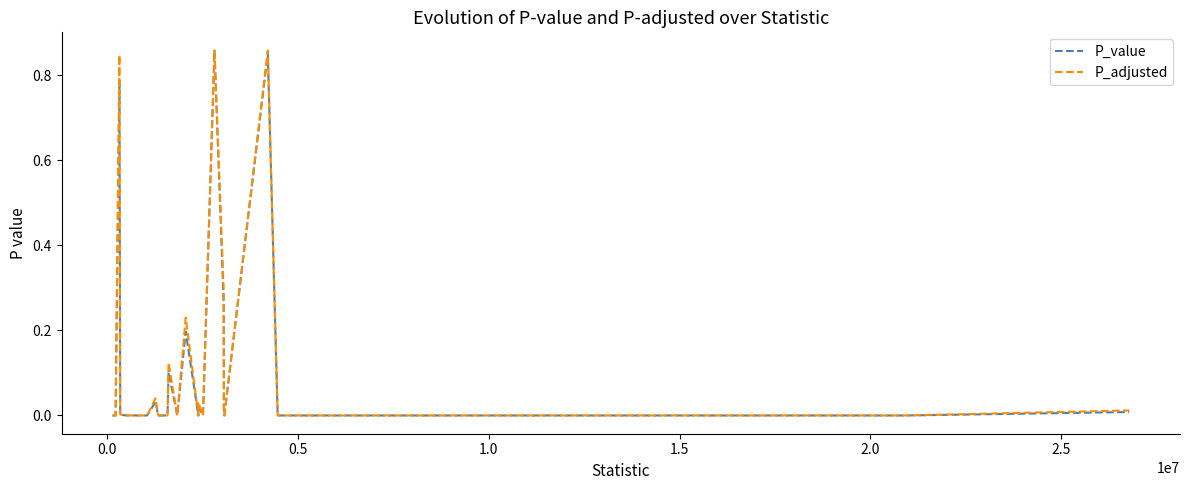

At how many categories does at least one series exceed 0?

28